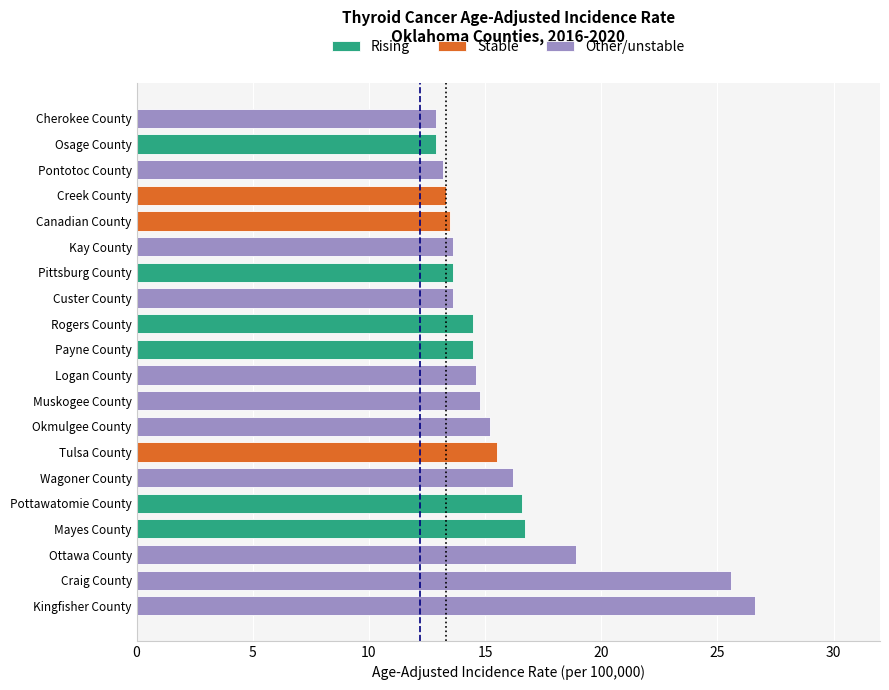

What is the difference between the maximum and minimum values in the Oklahoma avg series?

1